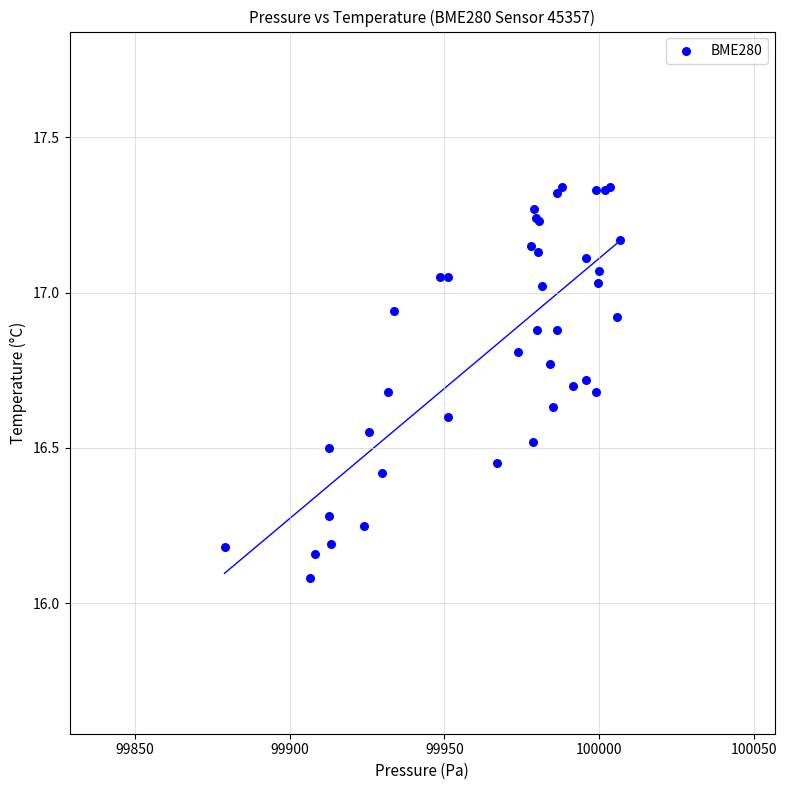

What Y value in the scatter plot is closest to 16?

16.1